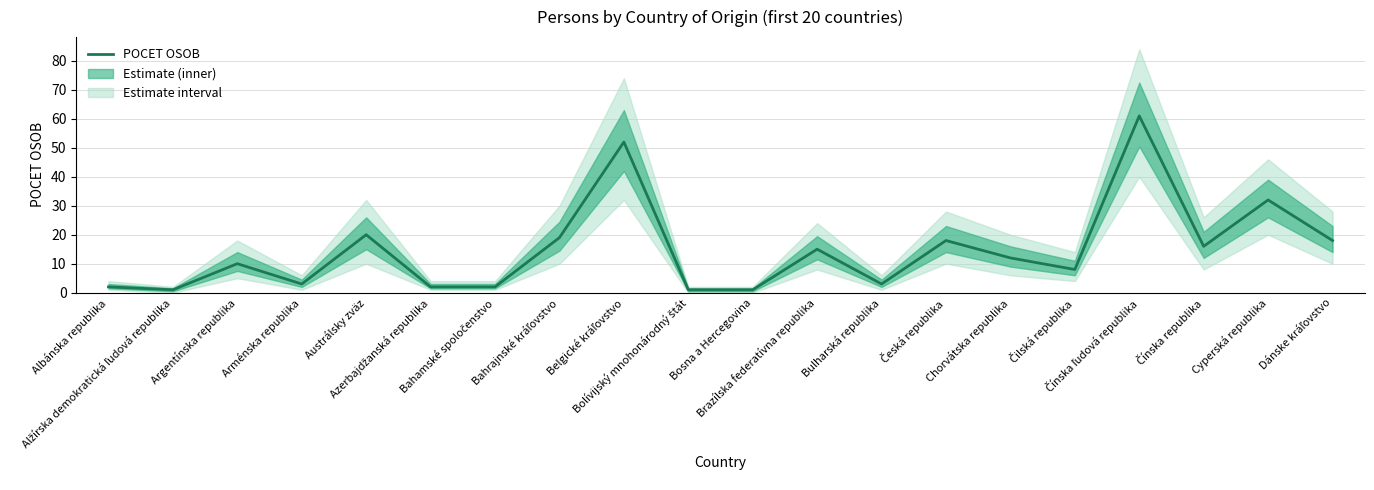

True or false: there are more than 0 points higher than both neighbors.

True